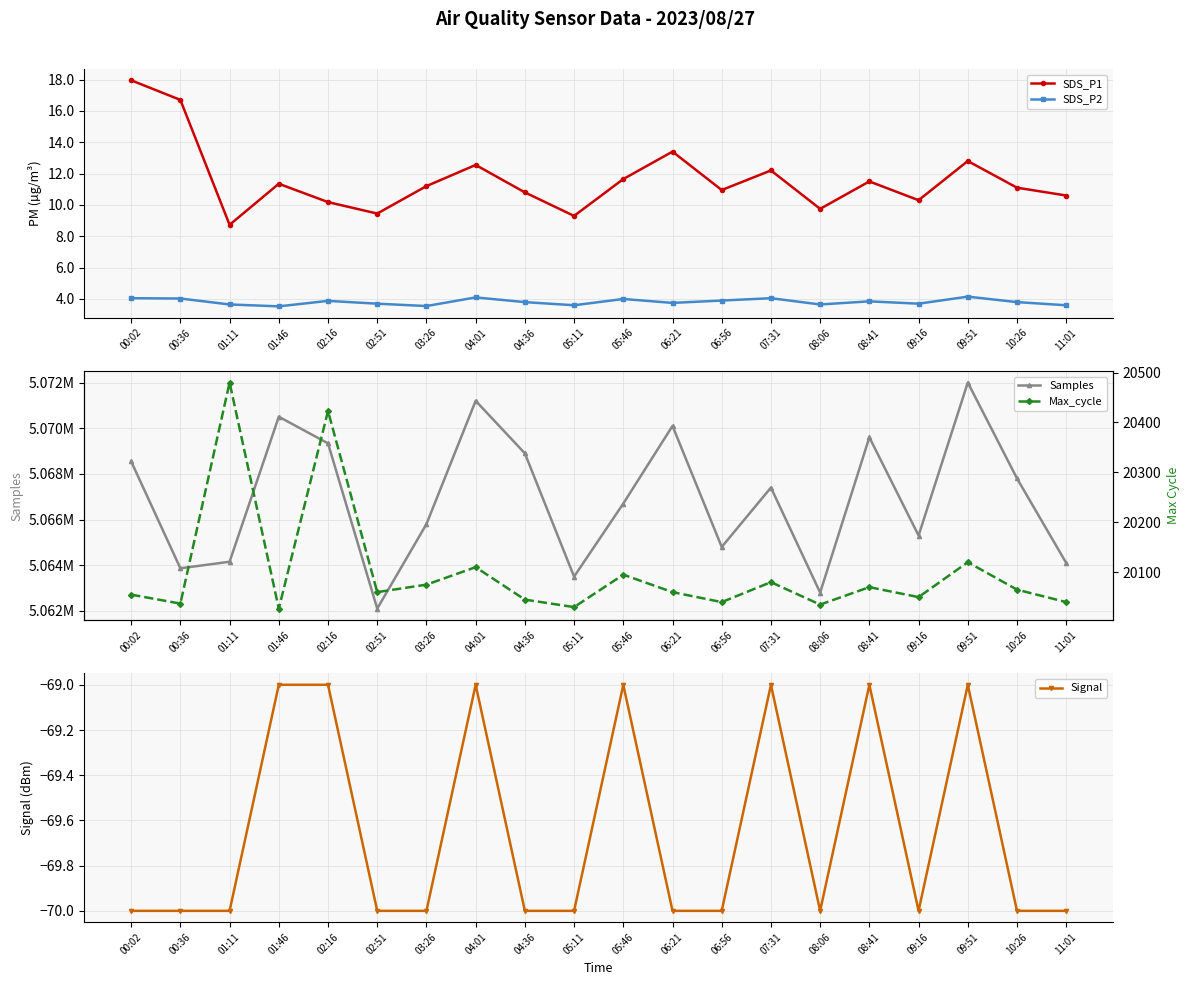

How many data points in Samples are less than 5067400?

10